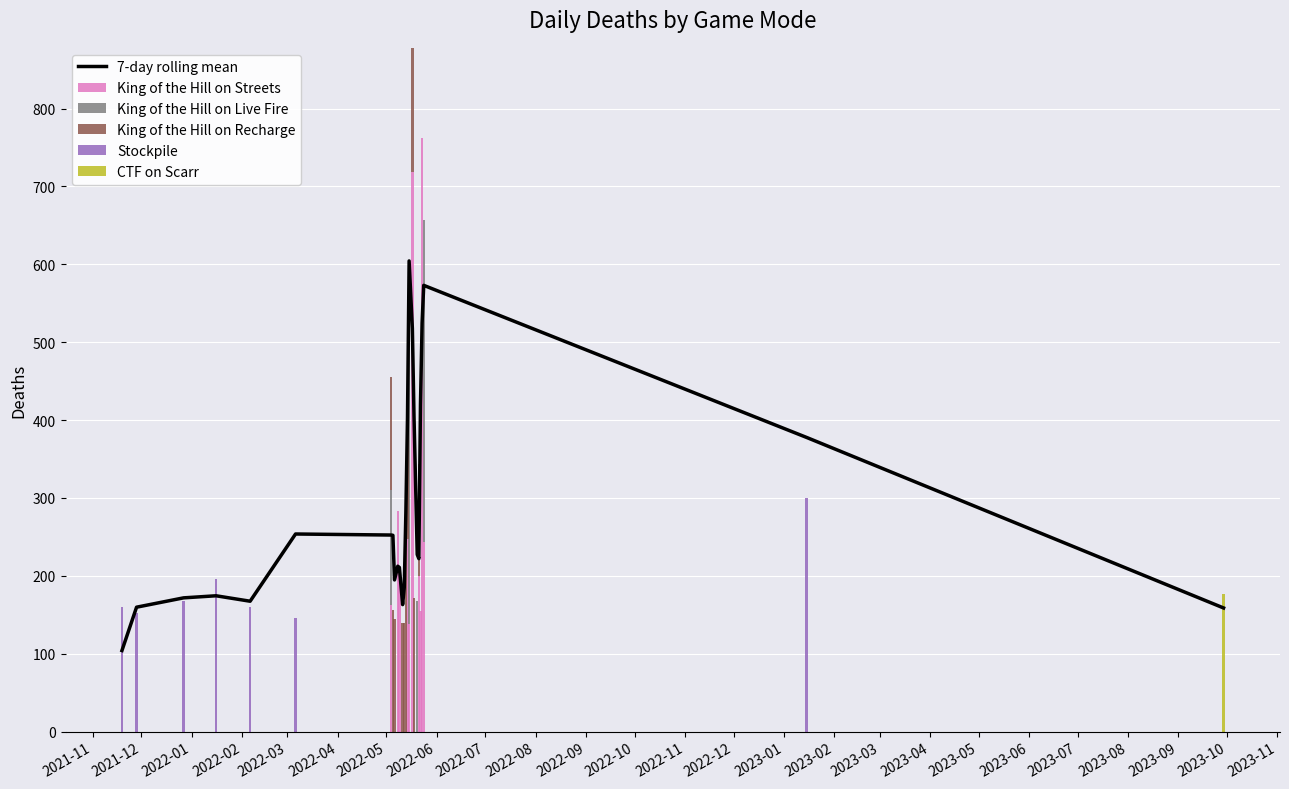

What is the maximum value for King of the Hill on Live Fire?

413.0